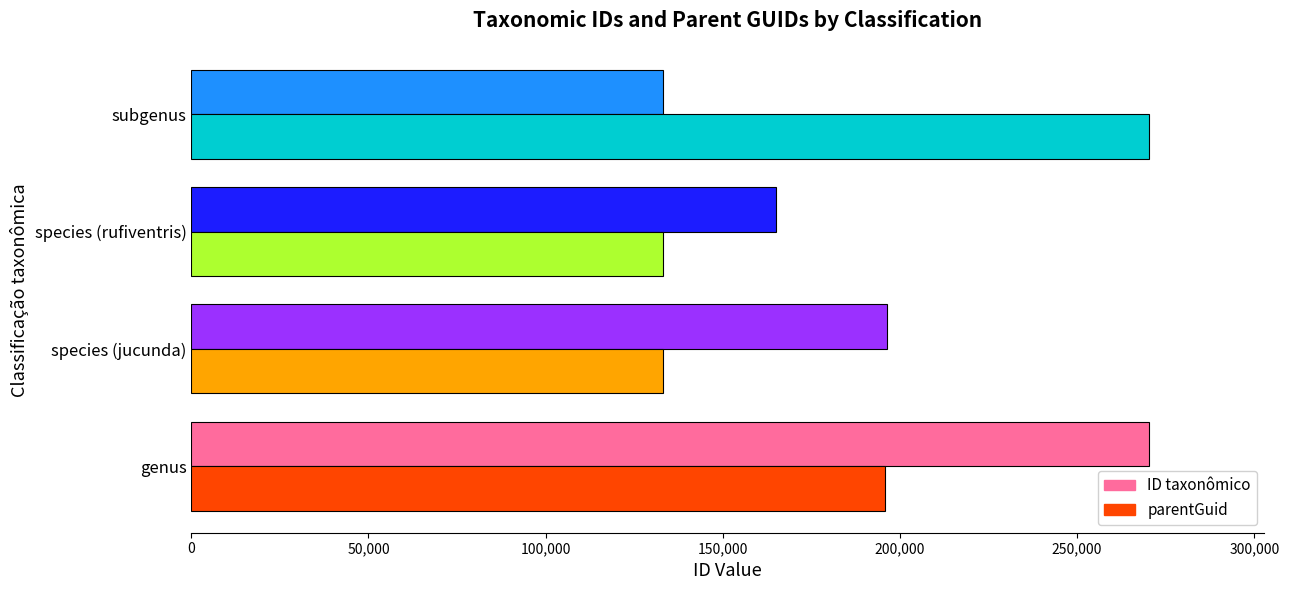

At how many categories does at least one series exceed 201443?

2